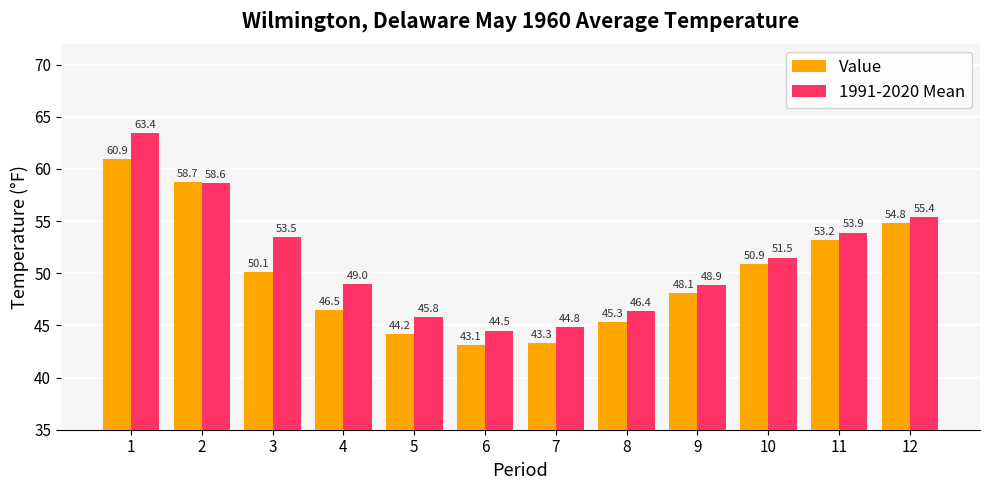

What is the value of the 1991-2020 Mean bar at the 8th from the left?

46.4